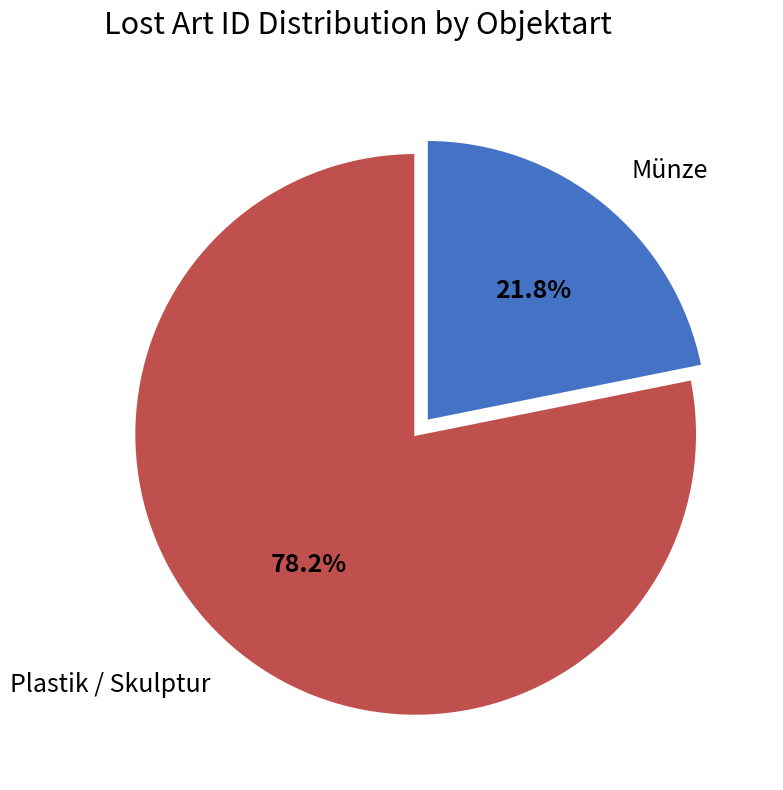

Is there a majority slice in this chart?

Yes